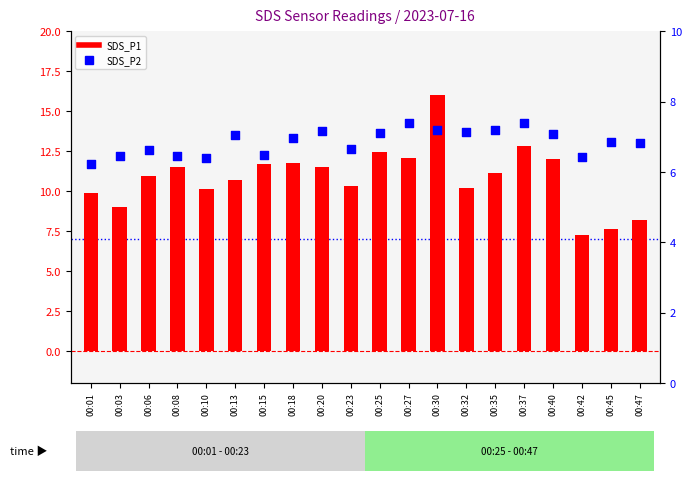

Which series has the largest total across all categories?

SDS_P1